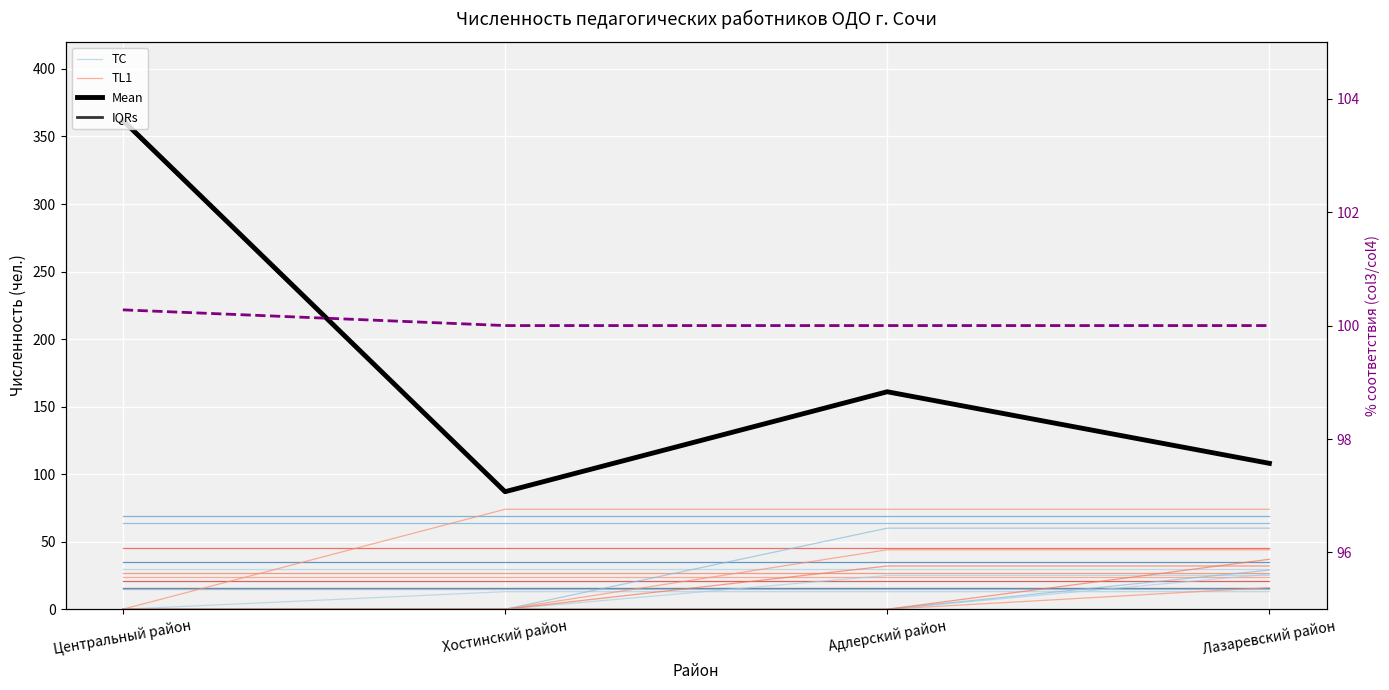

What is the sum of all TC values?

120